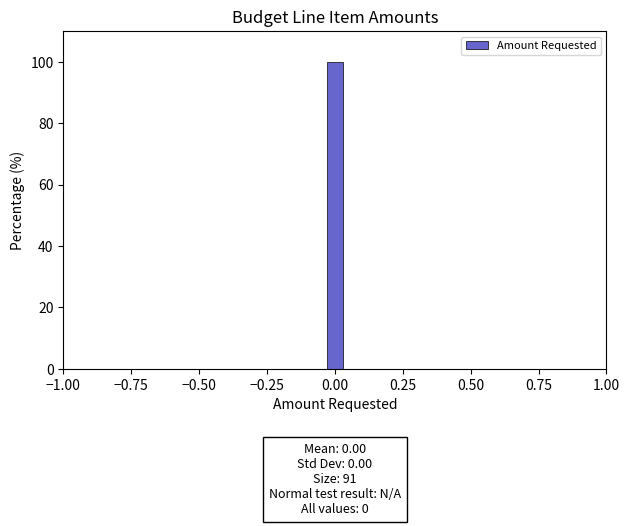

Around what value on the x-axis is the tallest bar? Give the approximate position of its centre, as read against the axis.

0.00